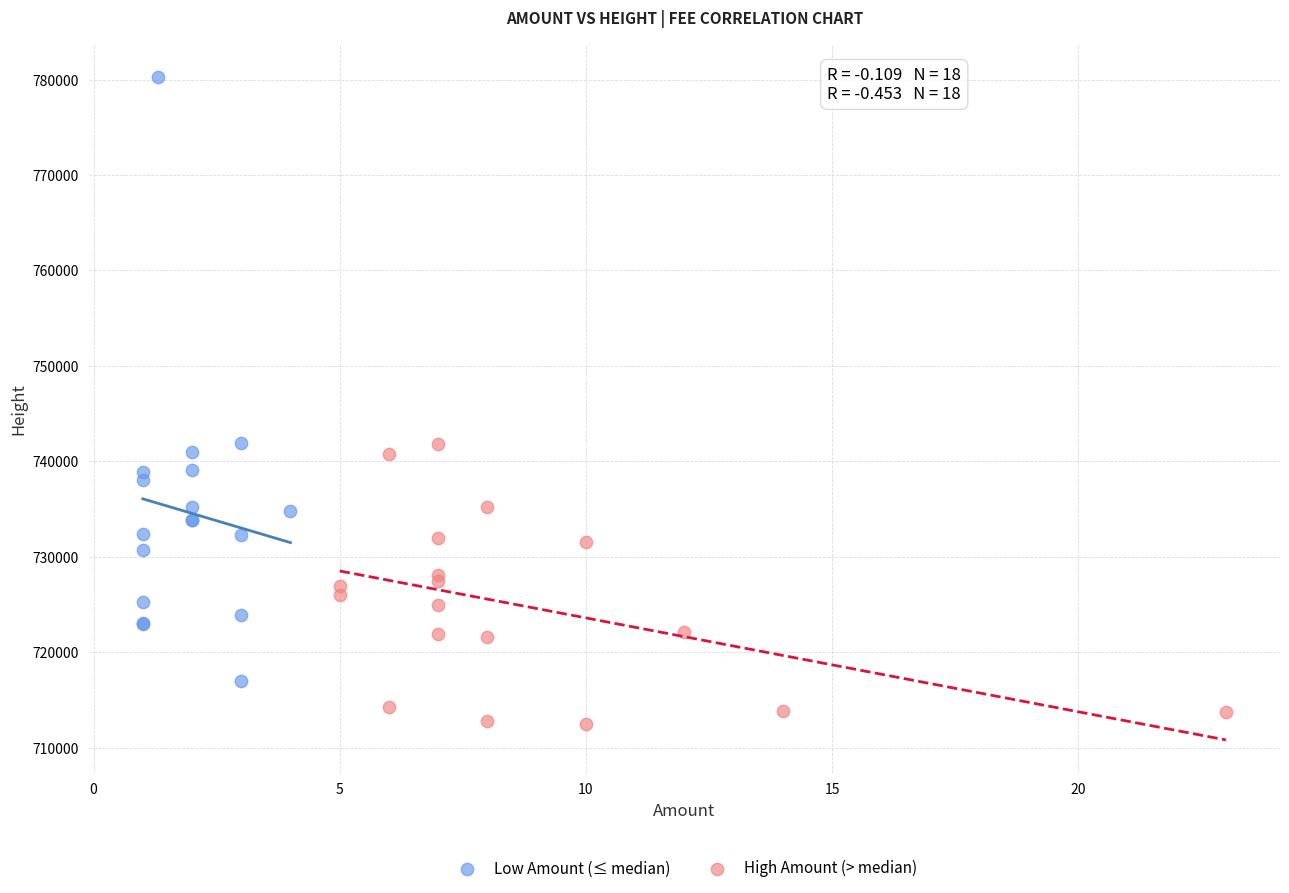

Which series contains the highest Y value?

Low Amount (≤ median)